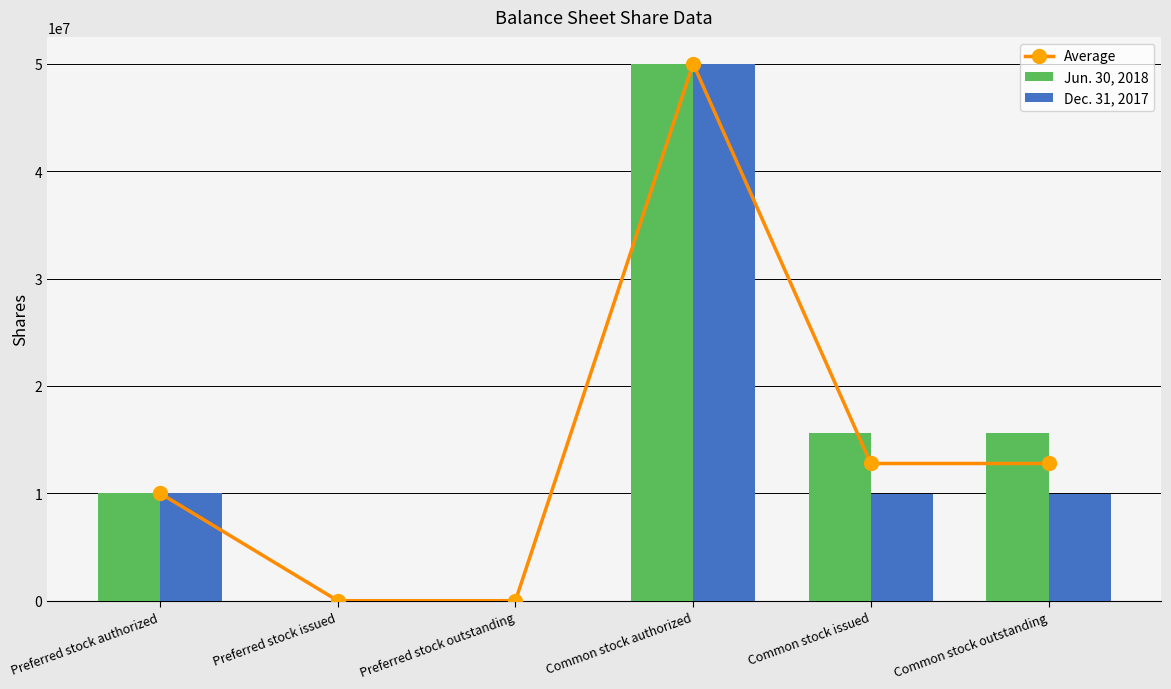

How many Jun. 30, 2018 values are between 0 and 15645545?

5